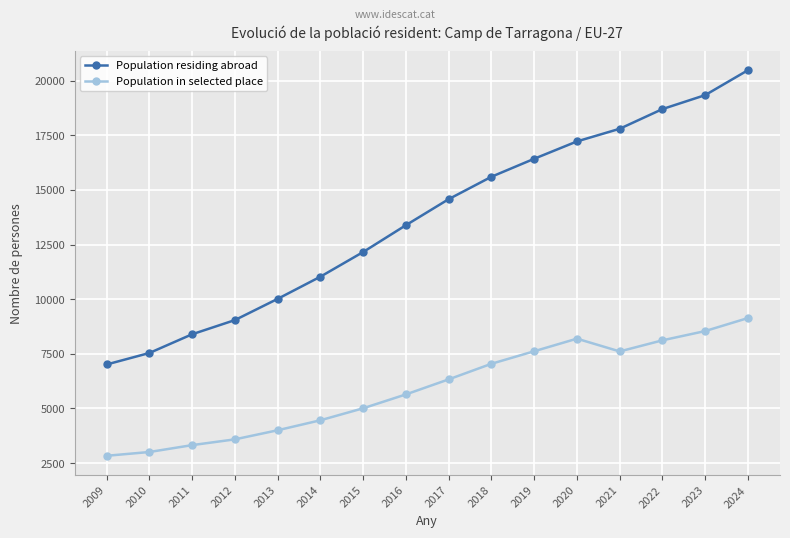

What is the maximum value shown in the chart?

20478